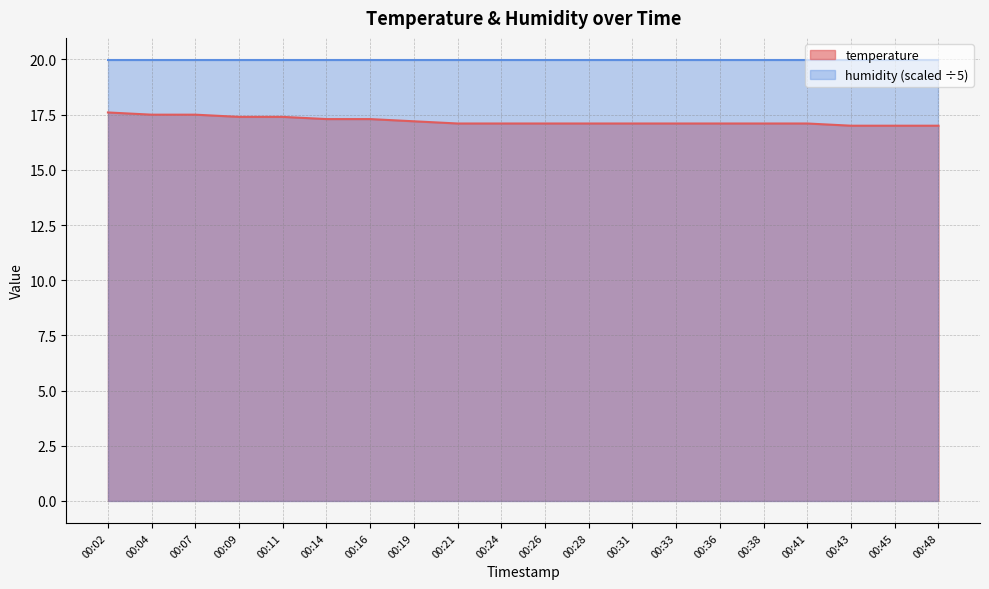

What is the sum of all values?

344.1